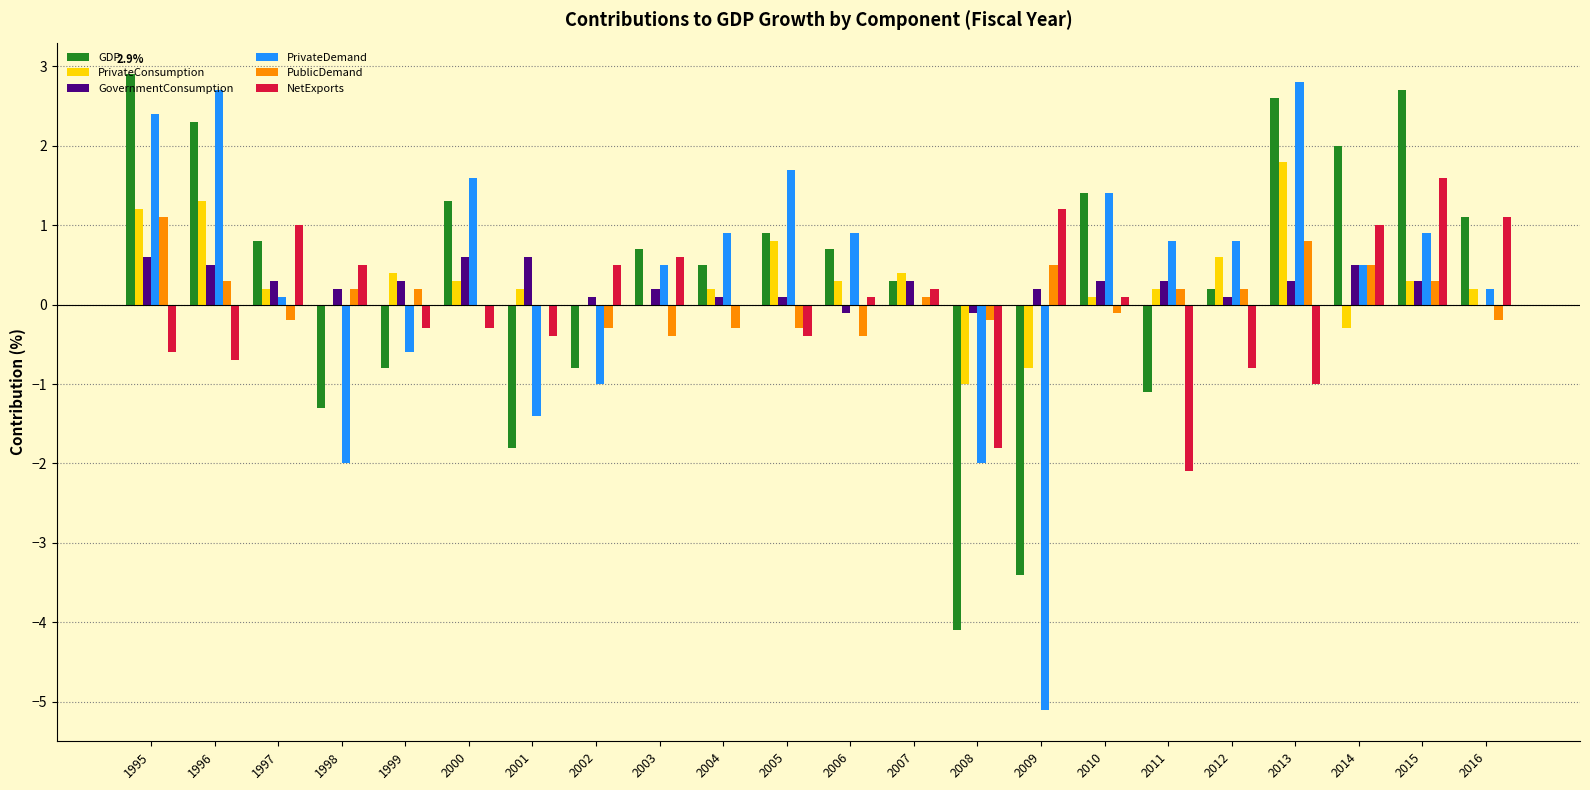

What is the approximate value of PrivateDemand at 1996?

2.7